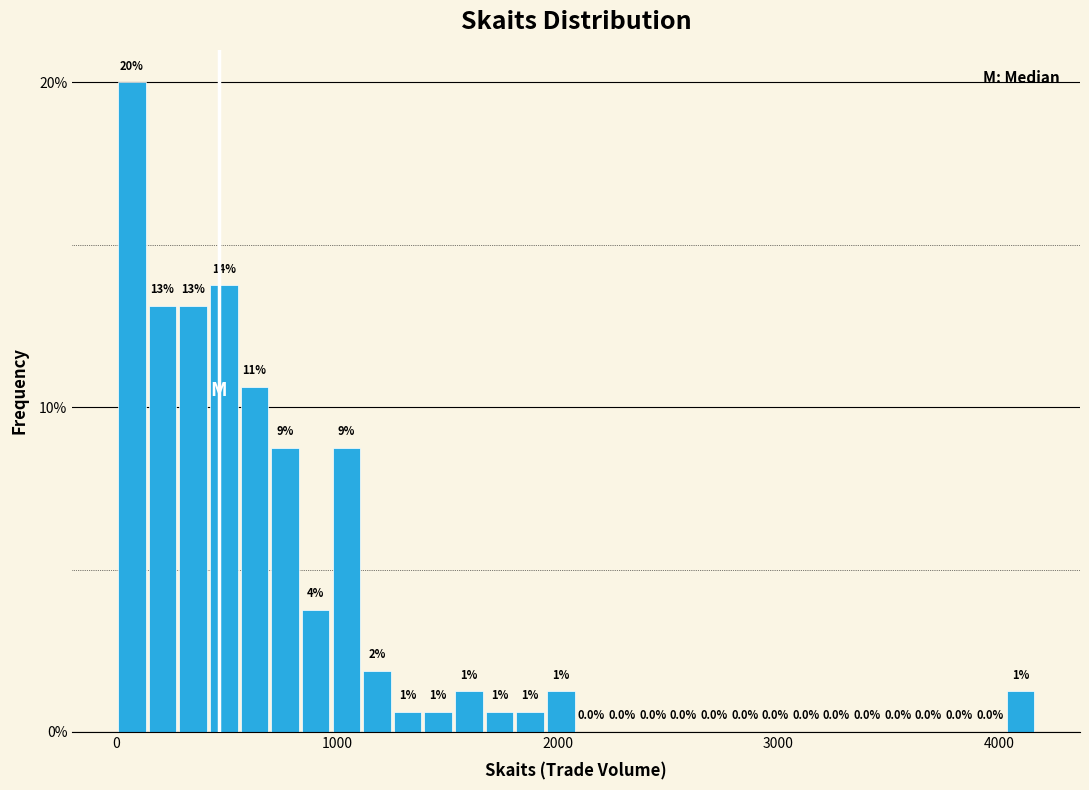

Around what value on the x-axis is the tallest bar? Give the approximate position of its centre, as read against the axis.

100